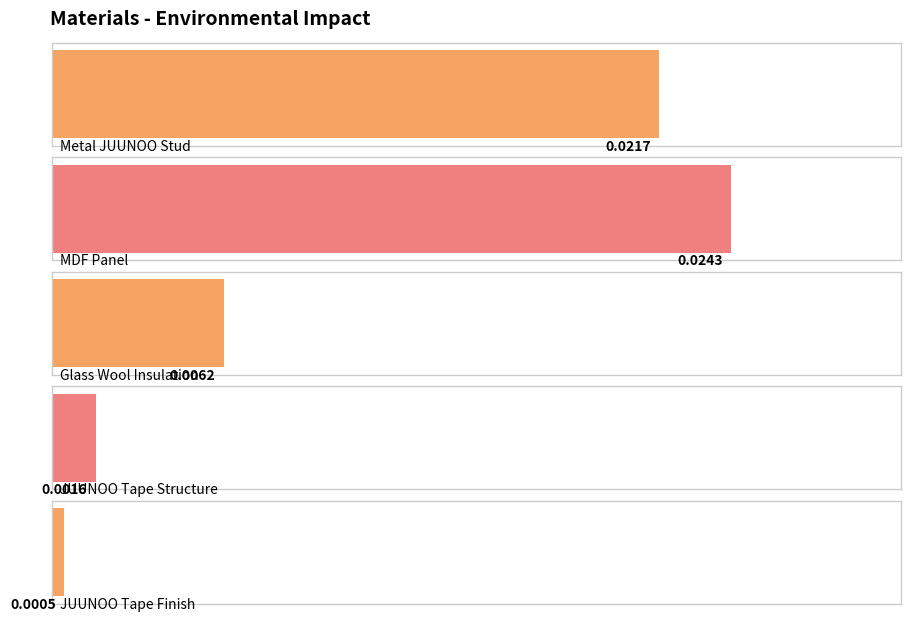

What is the label of the 5th bar from the left?

JUUNOO_Tape_Finish